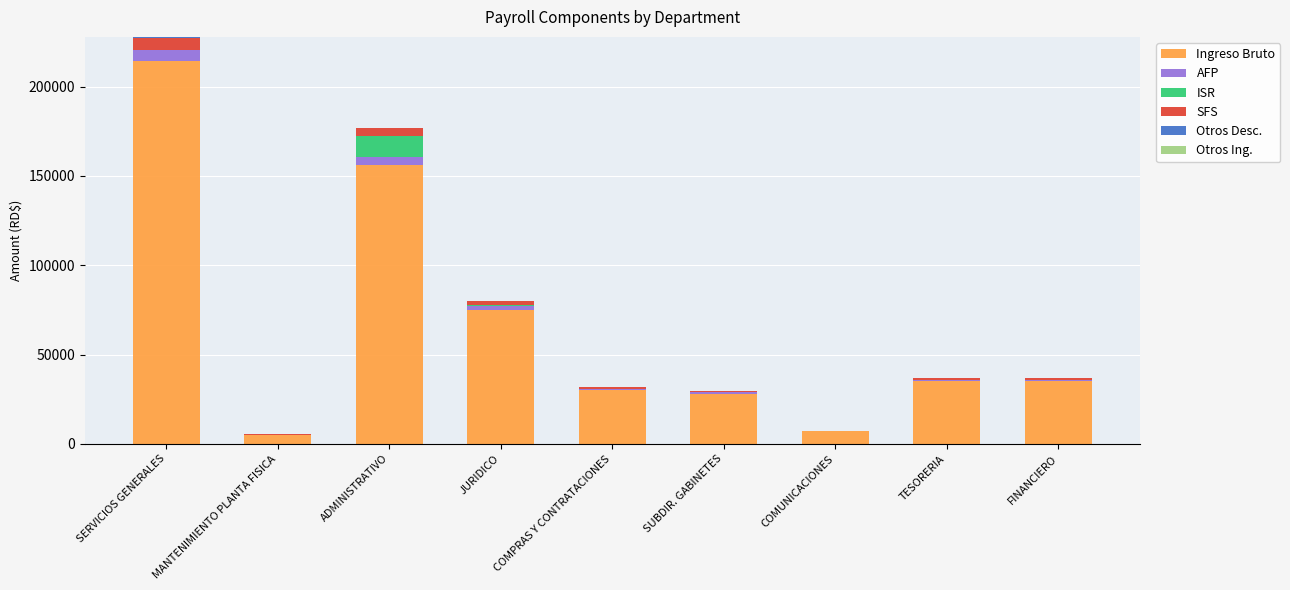

The value of Ingreso Bruto at COMPRAS Y CONTRATACIONES is 30000.0. True or false?

True